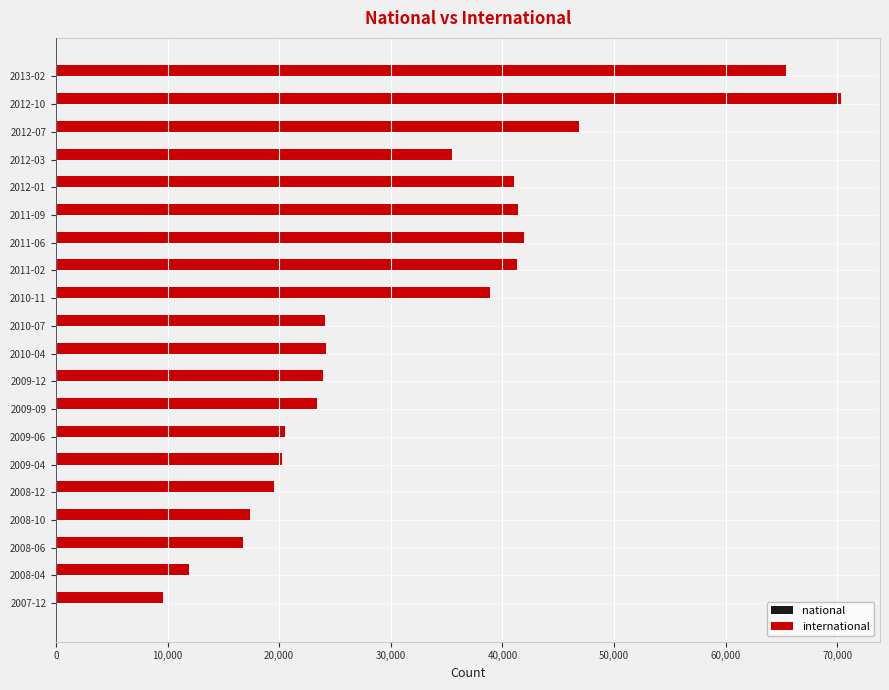

Which category has the lowest value across all series?

2007-12